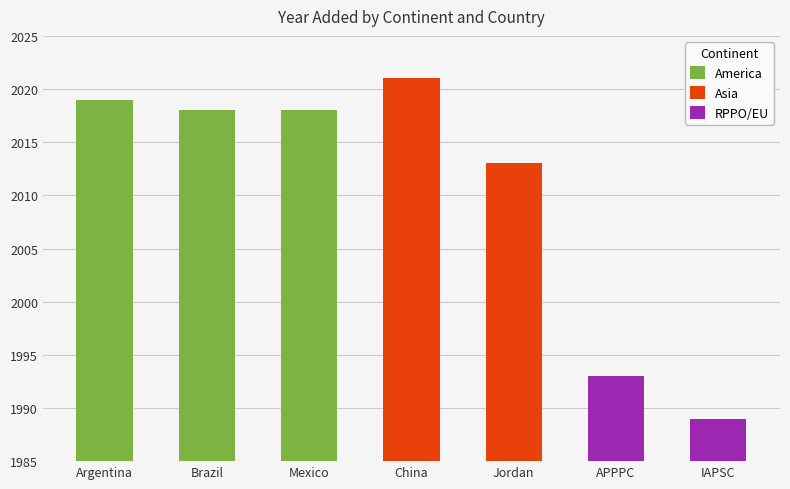

Rank the categories by value from highest to lowest.

China, Argentina, Brazil, Mexico, Jordan, APPPC, IAPSC